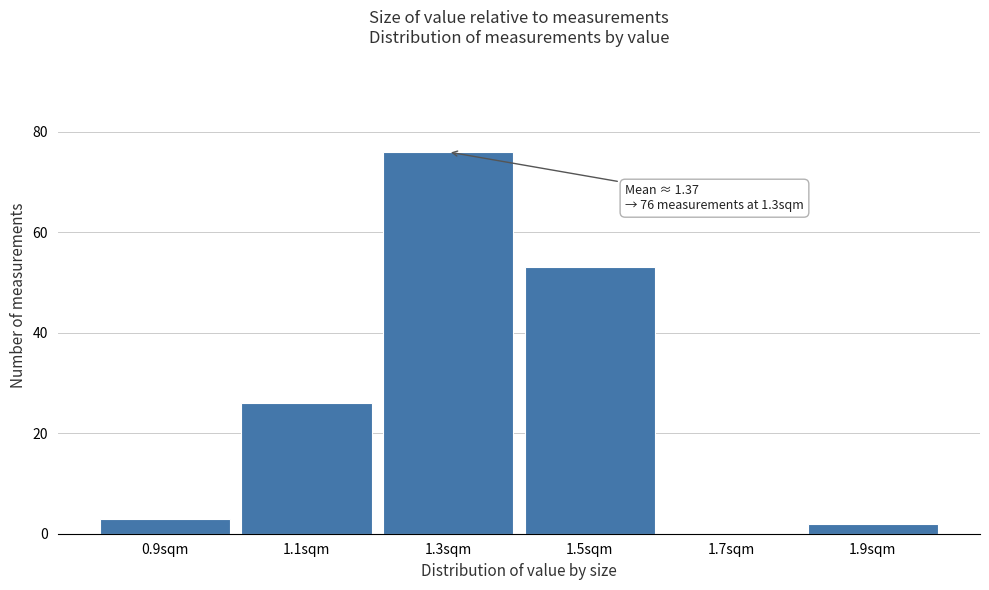

Reading right to left, transcribe all the data shown in this chart.

1.9sqm=2	1.7sqm=0	1.5sqm=53	1.3sqm=76	1.1sqm=26	0.9sqm=3